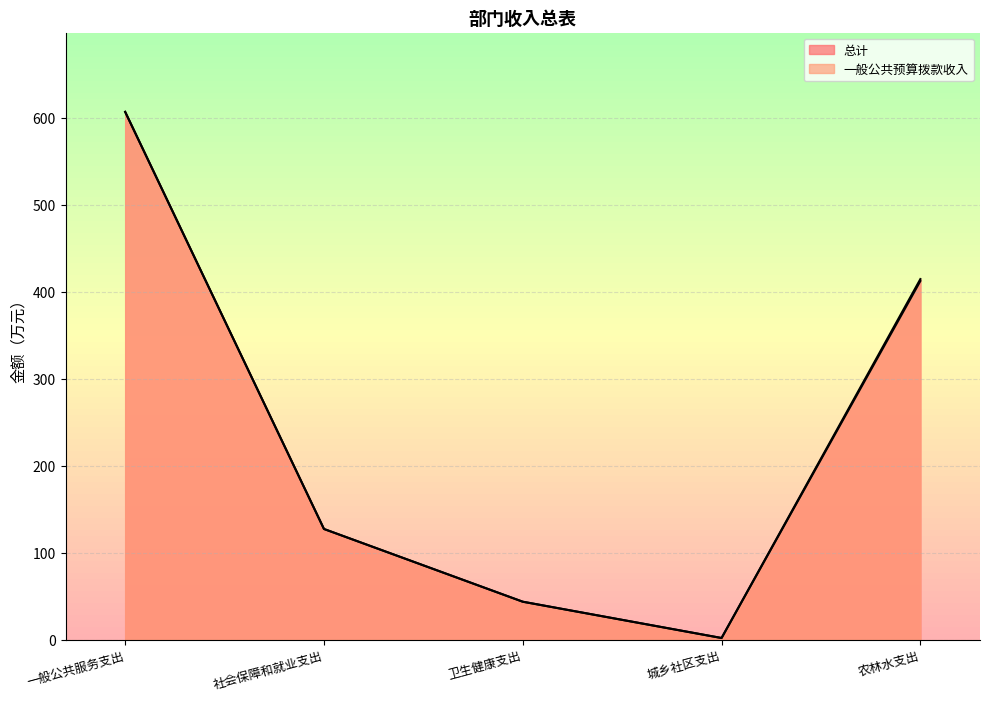

List the series in order of their overall mean, highest first.

总计, 一般公共预算拨款收入